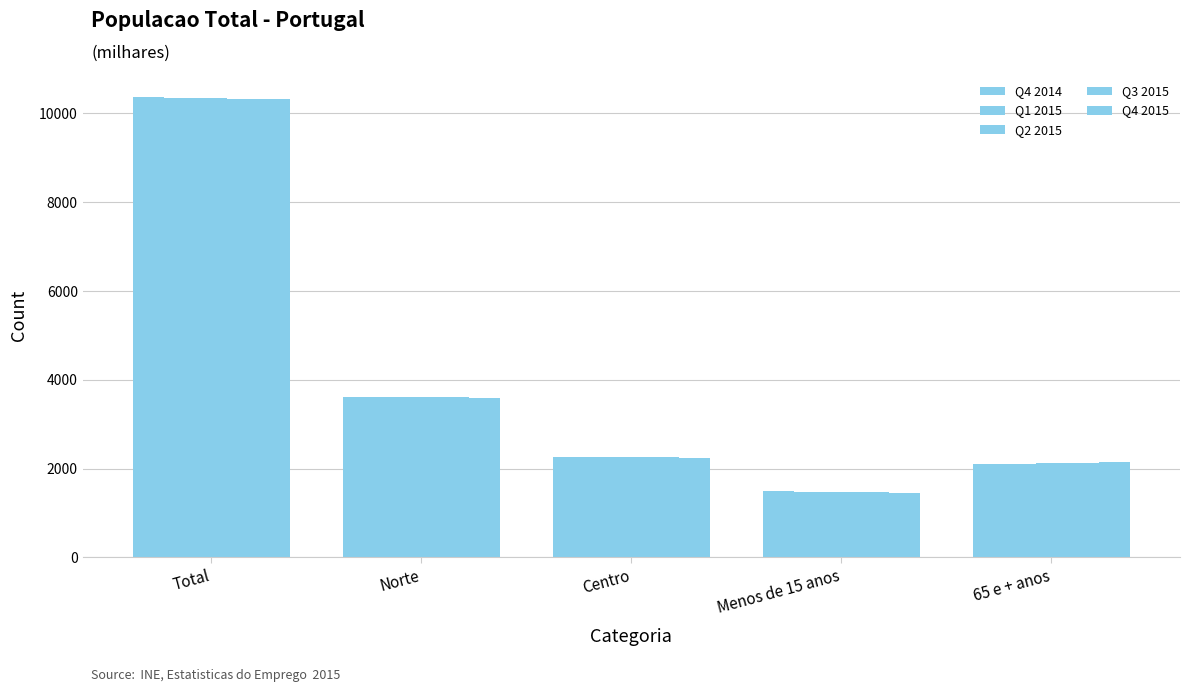

What is the value of the Q4 2014 bar at the 4th from the left?

1492.9